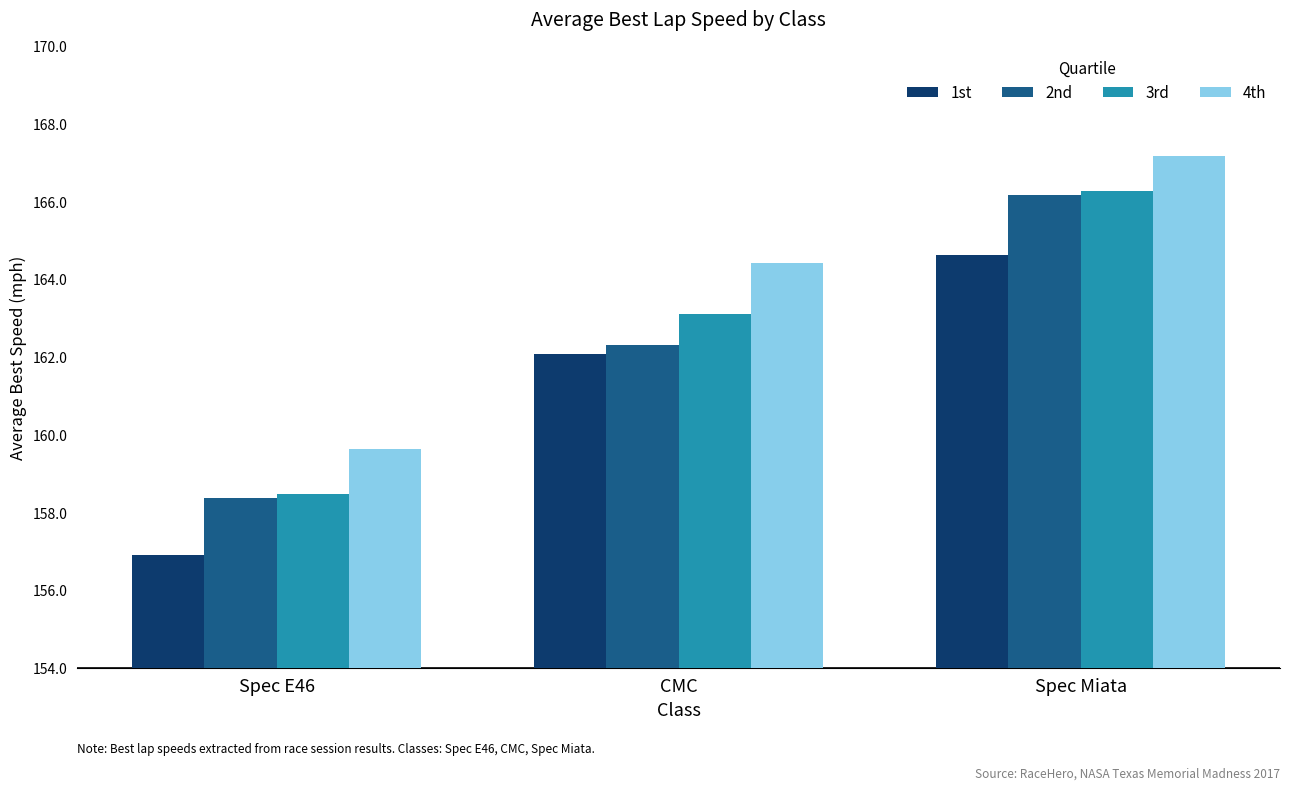

Which series changed the most between CMC and Spec Miata?

2nd